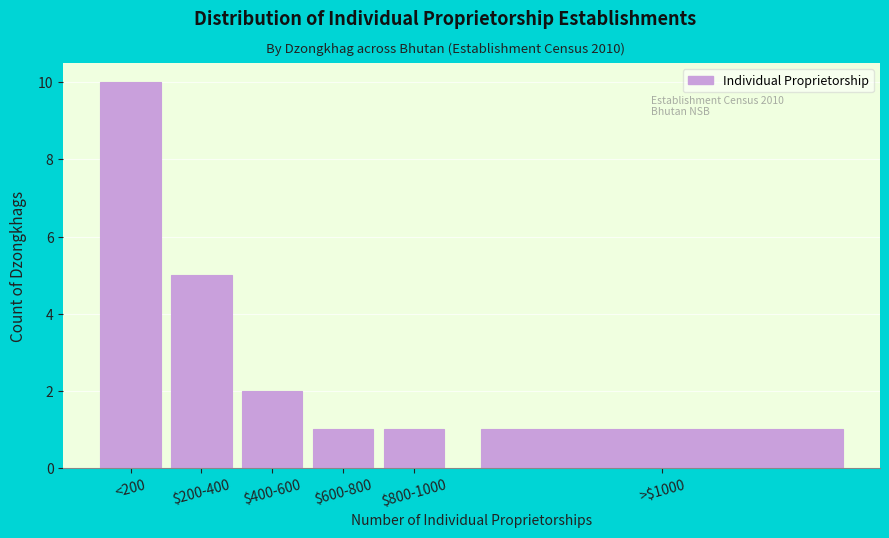

Reading left to right, list all the values displayed in this chart.

10	5	2	1	1	1